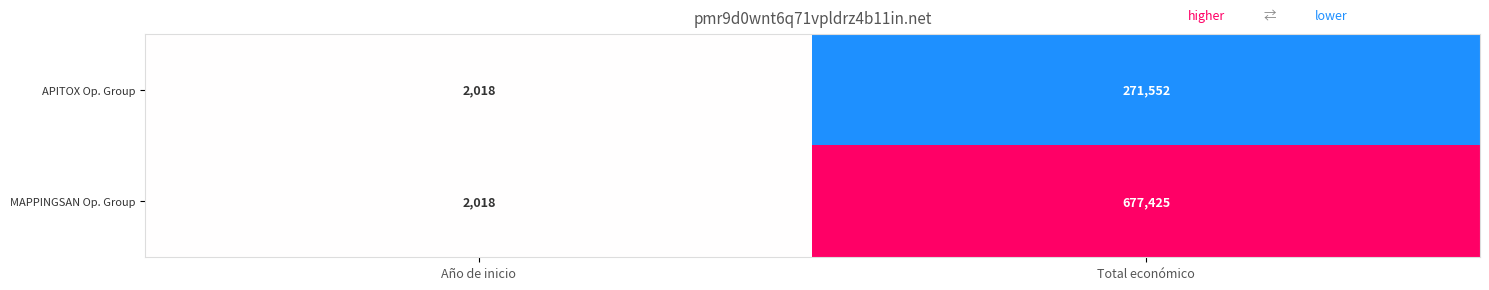

List the labels in order of MAPPINGSAN Op. Group value, smallest first.

Año de inicio, Total económico